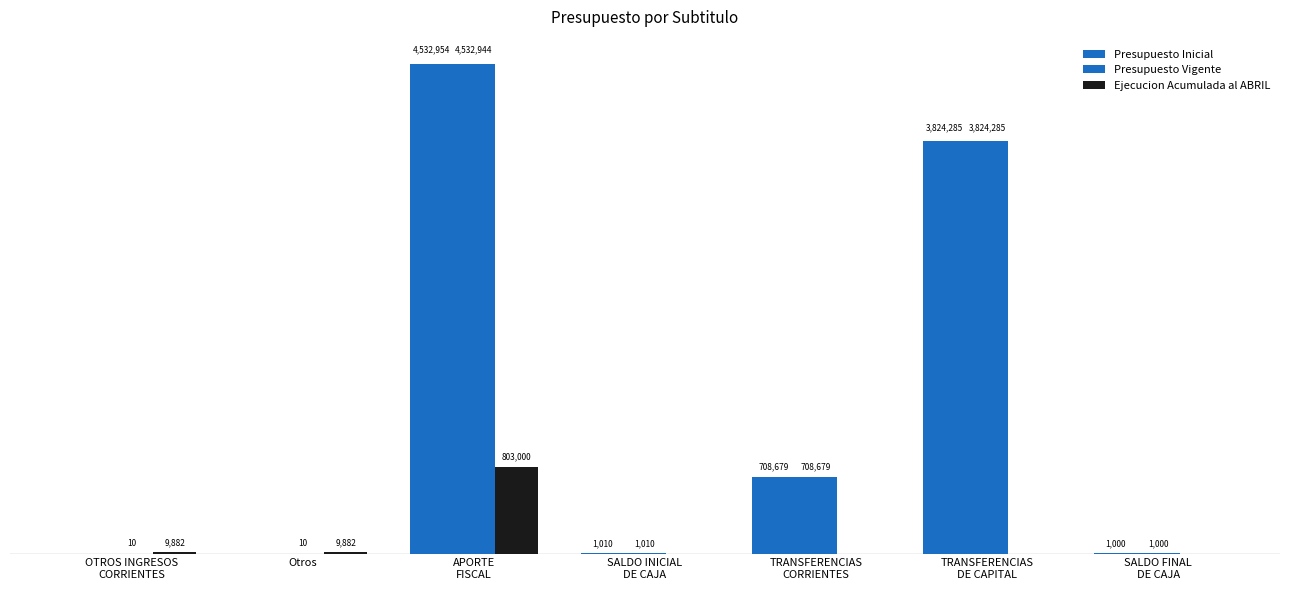

At which category is the sum across all series the highest?

APORTE
FISCAL